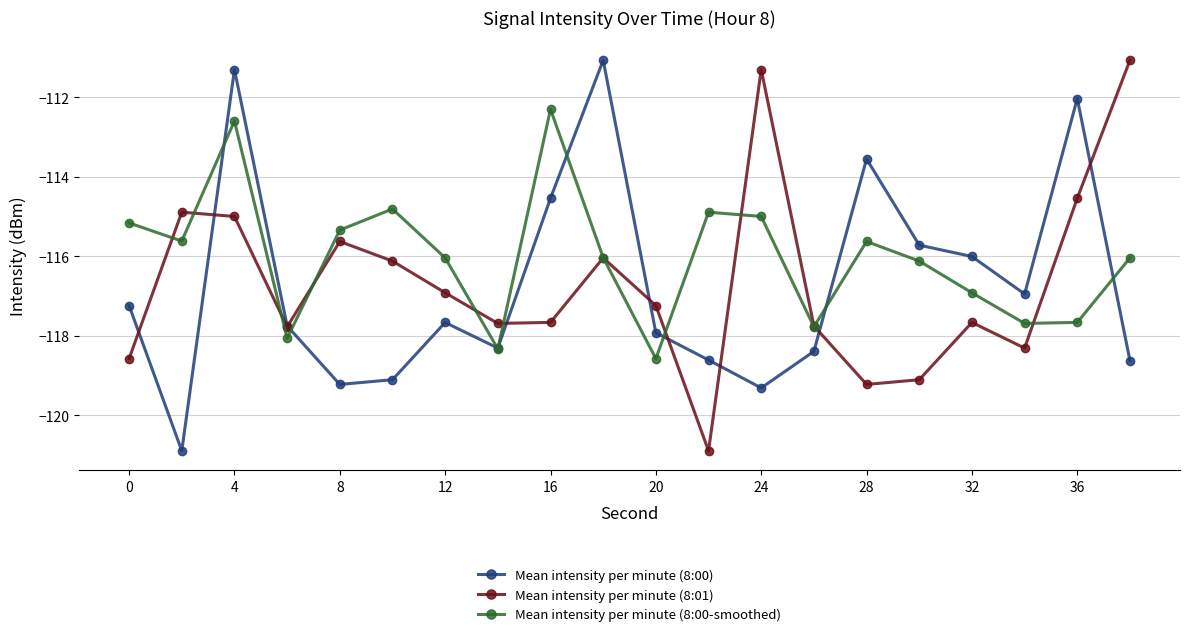

What is the value of the Mean intensity per minute (8:00) point at the 2nd from the left?

-120.9